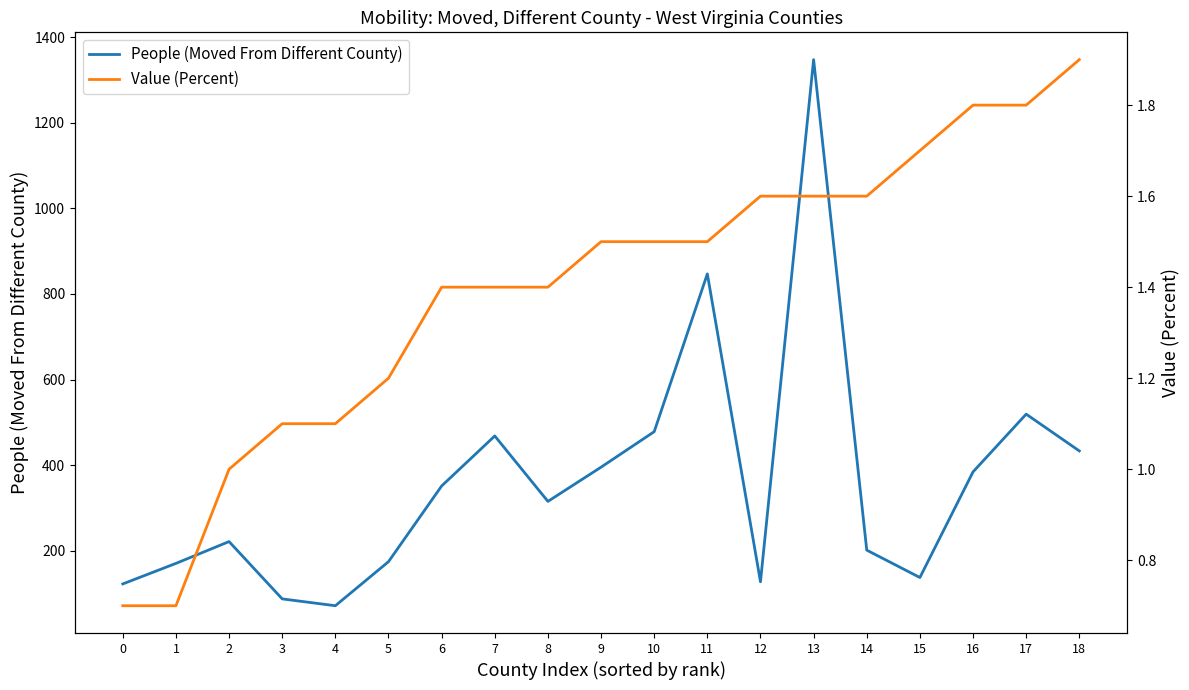

What is the difference between the maximum and minimum values in the People (Moved From Different County) series?

1277